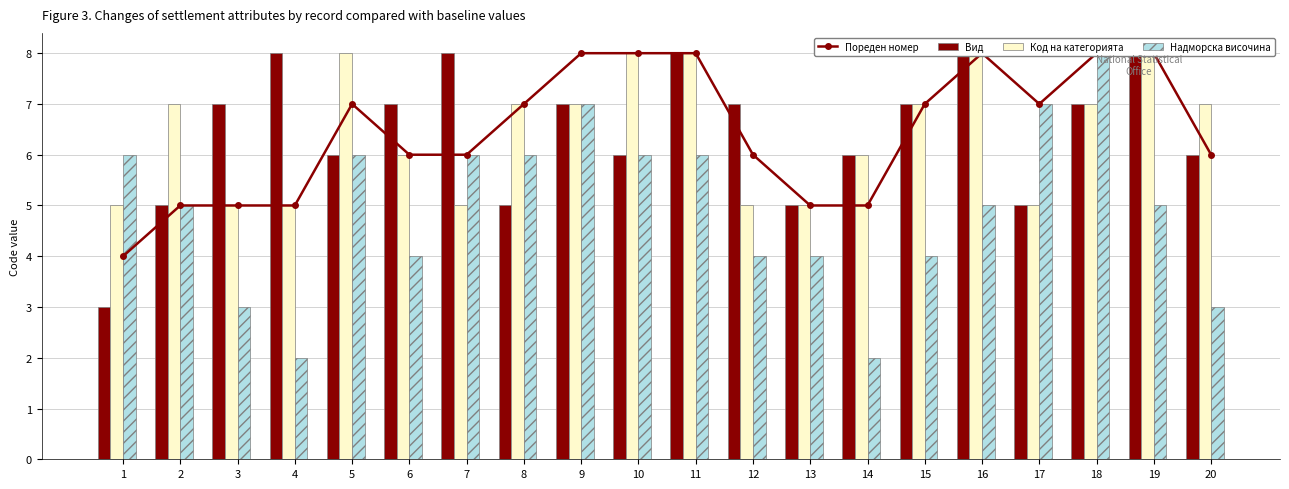

What is the minimum value shown in the chart?

2